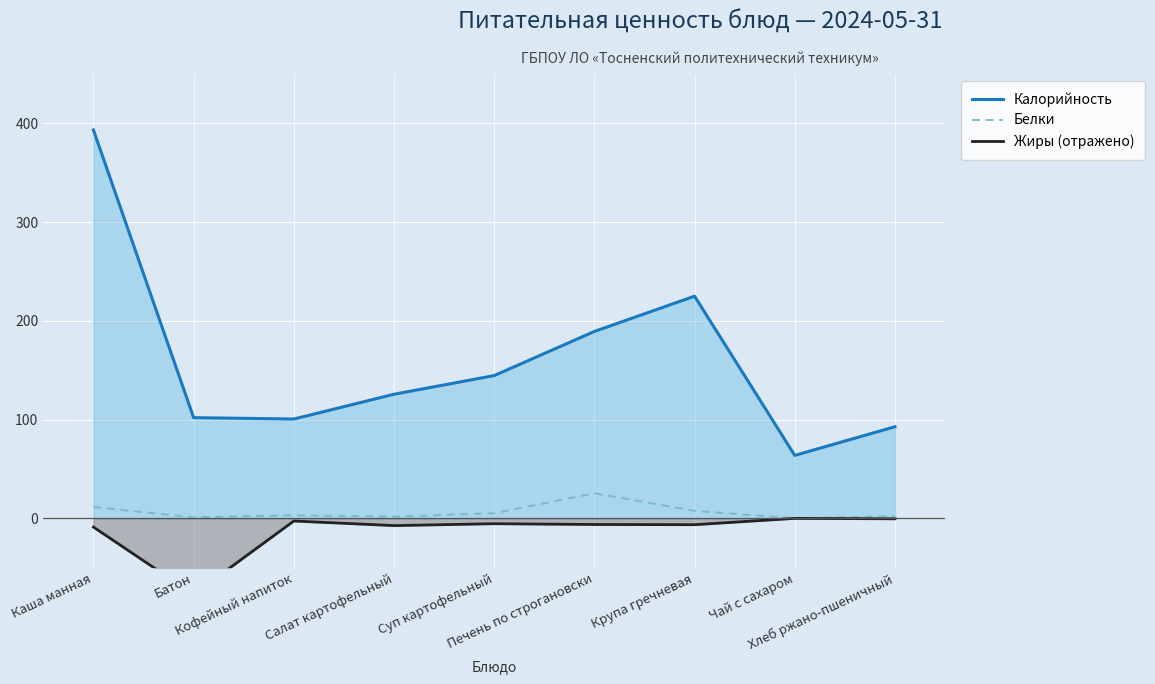

Read the Жиры (отражено) value at Суп картофельный.

-5.4